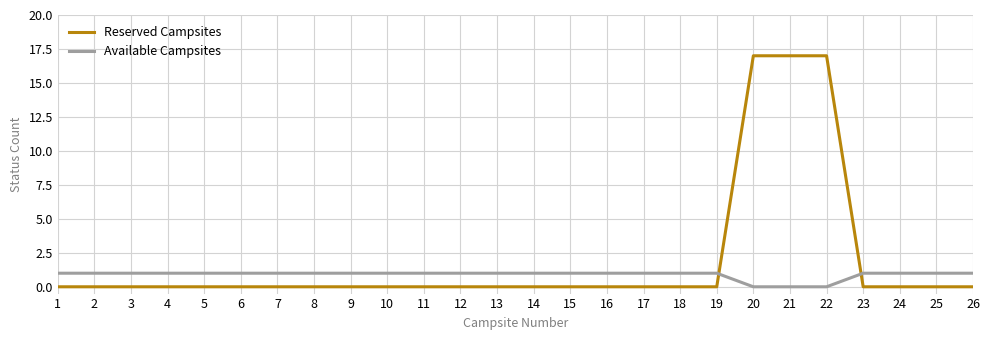

After their last crossing, which series has the higher values: Reserved Campsites or Available Campsites?

Available Campsites